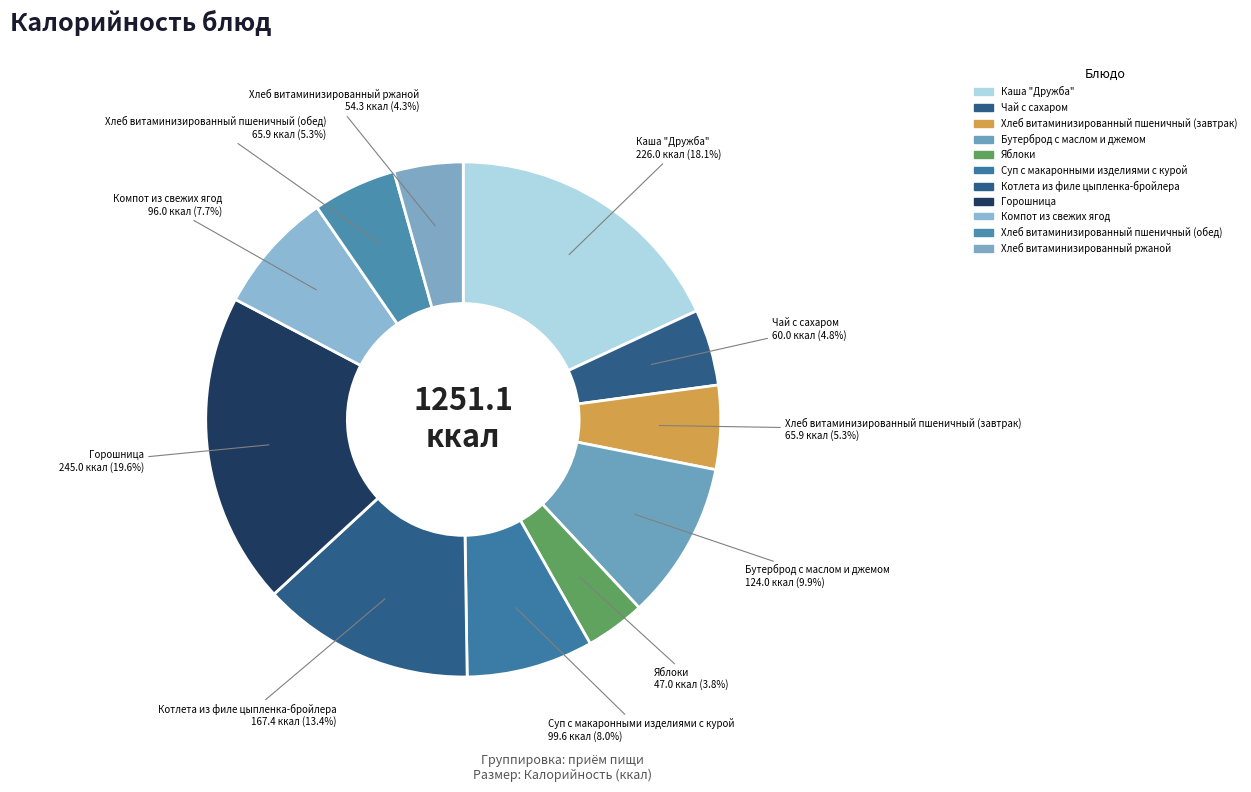

To the nearest percent, what is the difference between the Котлета из филе цыпленка-бройлера and Яблоки slice percentages?

10%